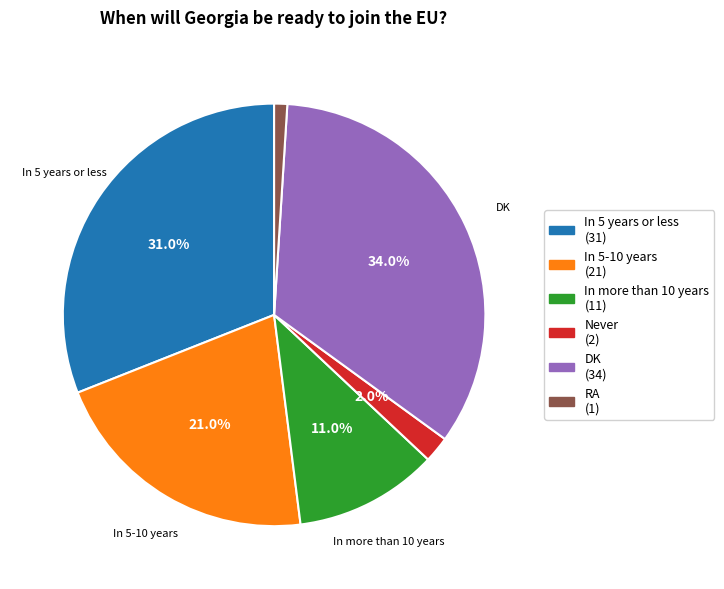

To the nearest percent, what percentage of the pie is DK?

34%